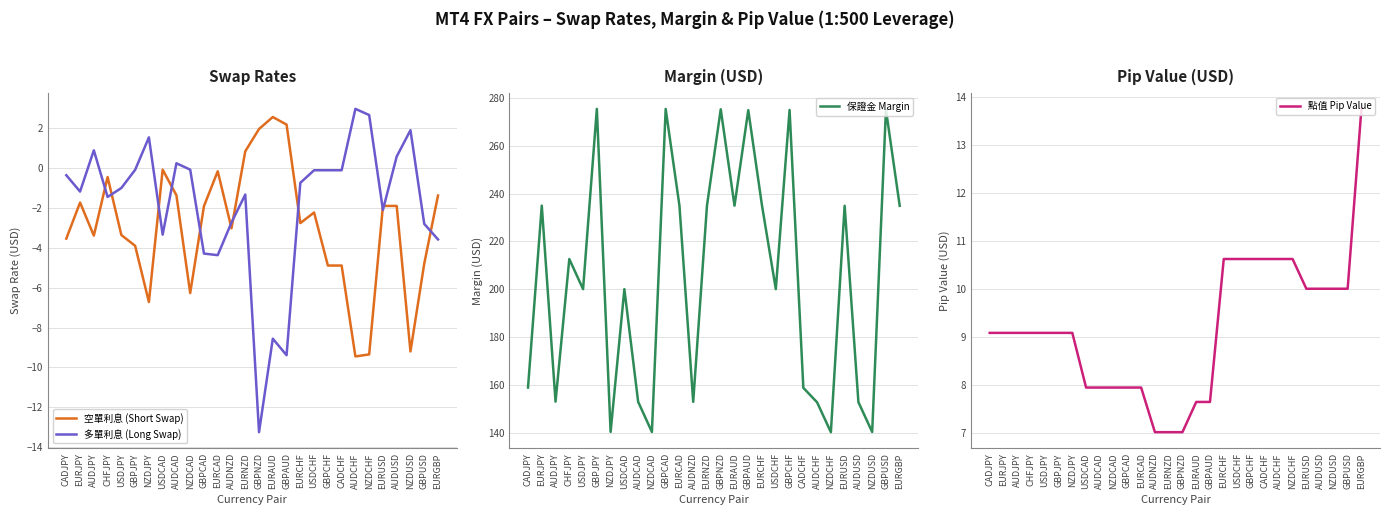

Which category has the highest value in the 保證金 Margin series?

GBPJPY